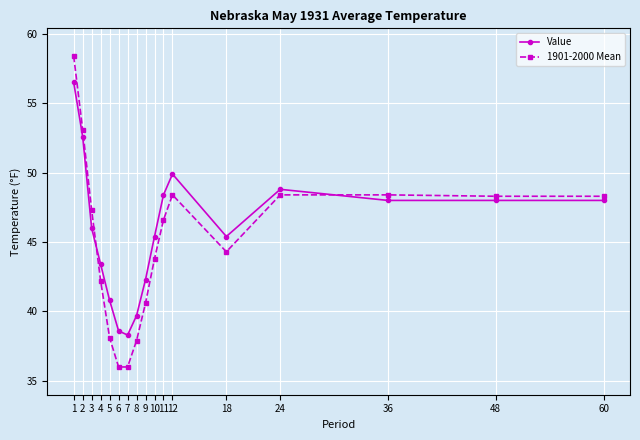

Is the value of 1901-2000 Mean at 6 greater than the value of Value at 1?

No